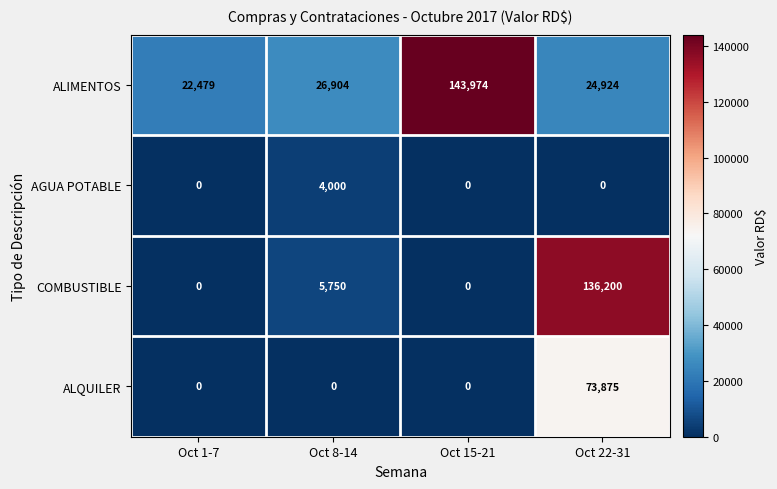

What is the maximum value for ALQUILER?

73875